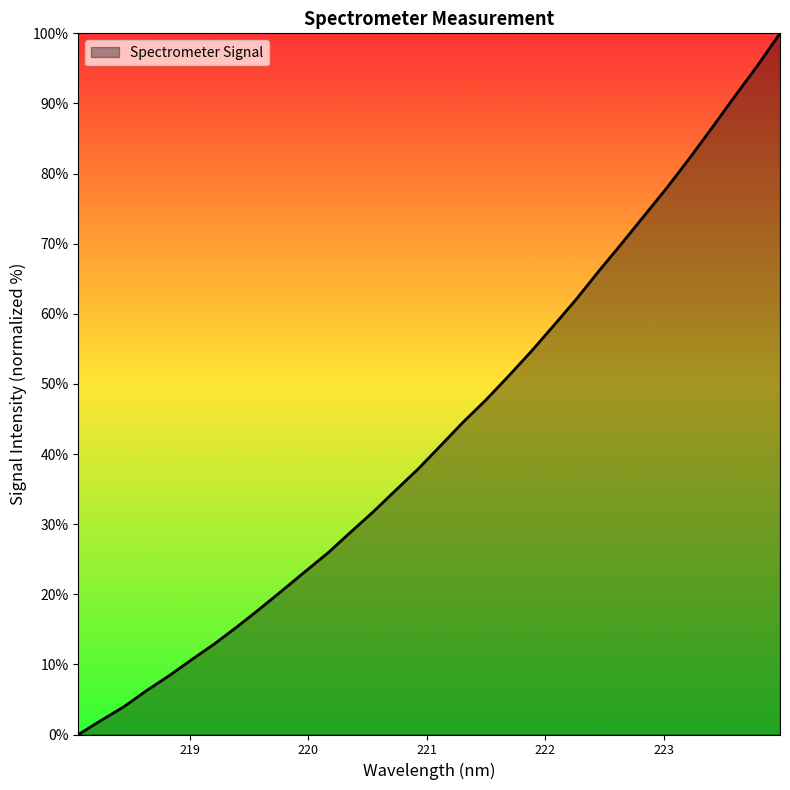

What is the average value?

43.2